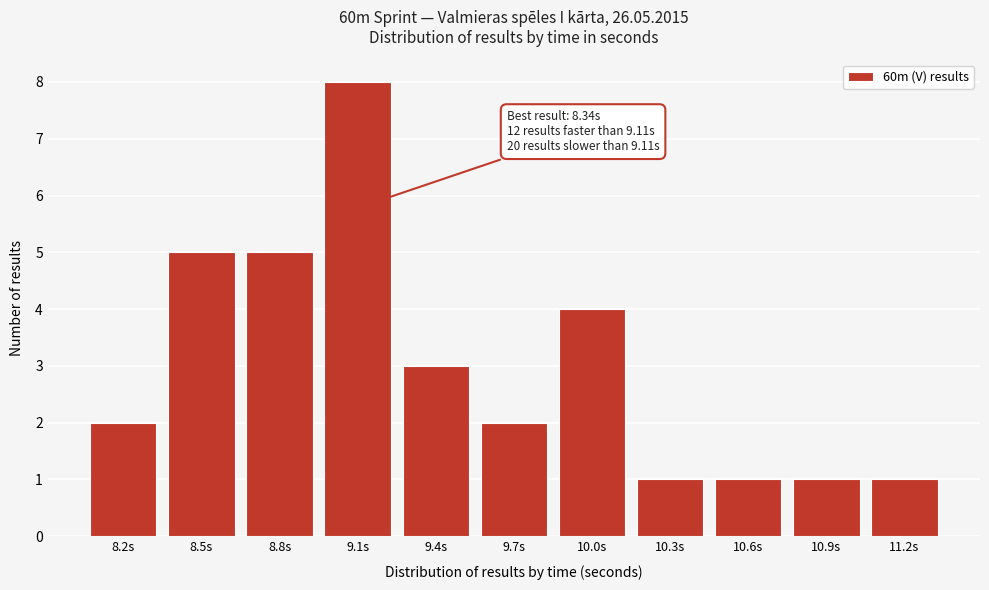

Reading right to left, list all the values displayed in this chart.

1	1	1	1	4	2	3	8	5	5	2